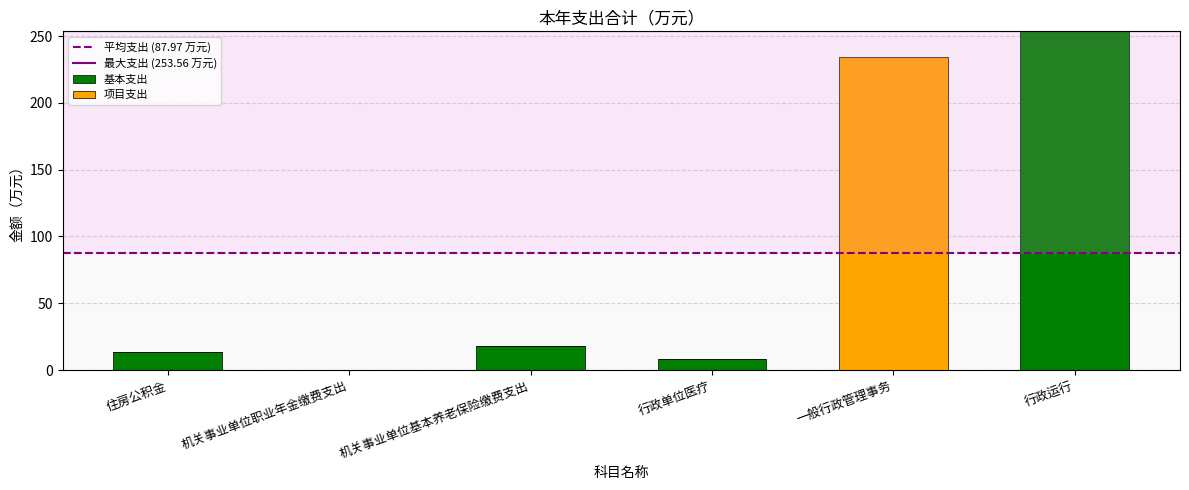

What is the sum of all 基本支出 values?

293.5